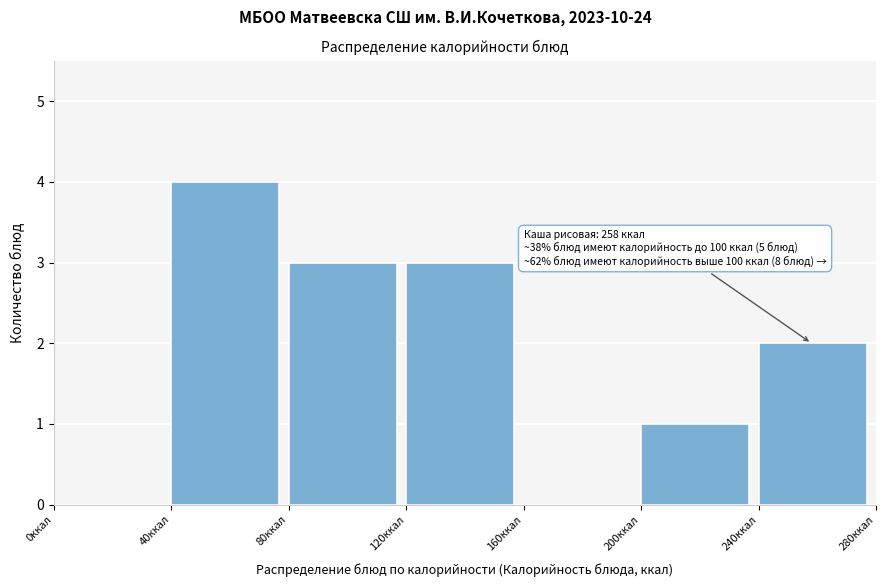

Which range on the x-axis has the tallest bar?

40 to 80